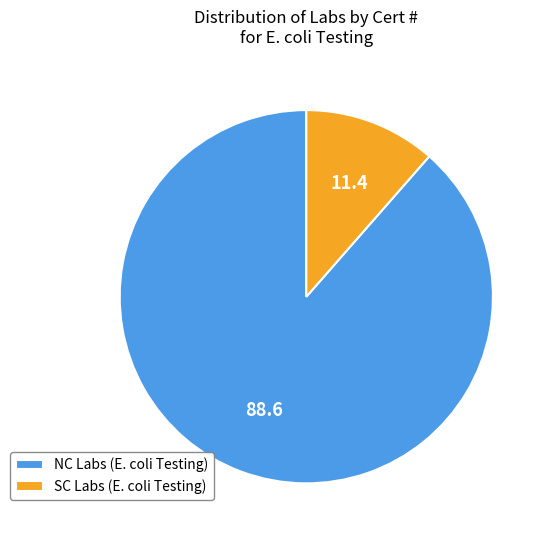

Which category accounts for the majority?

NC Labs (E. coli Testing)